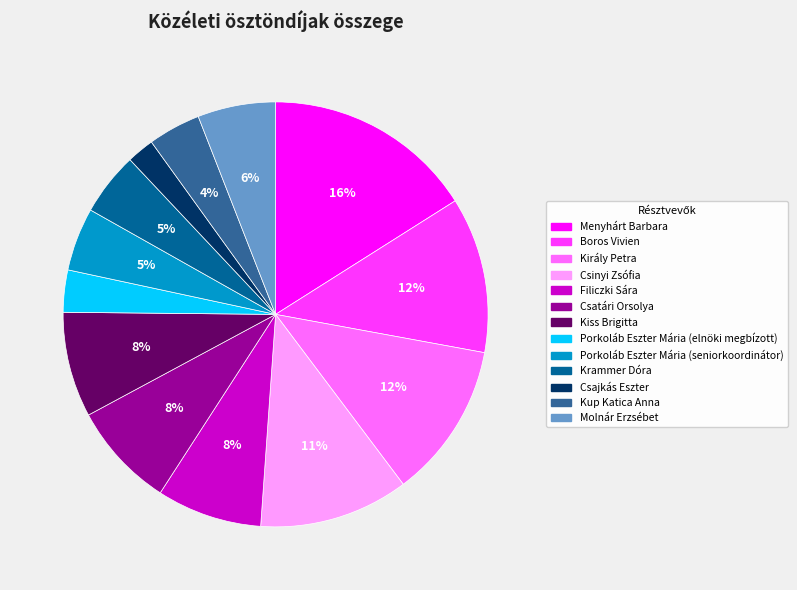

To the nearest percent, what portion does Csinyi Zsófia represent?

11%